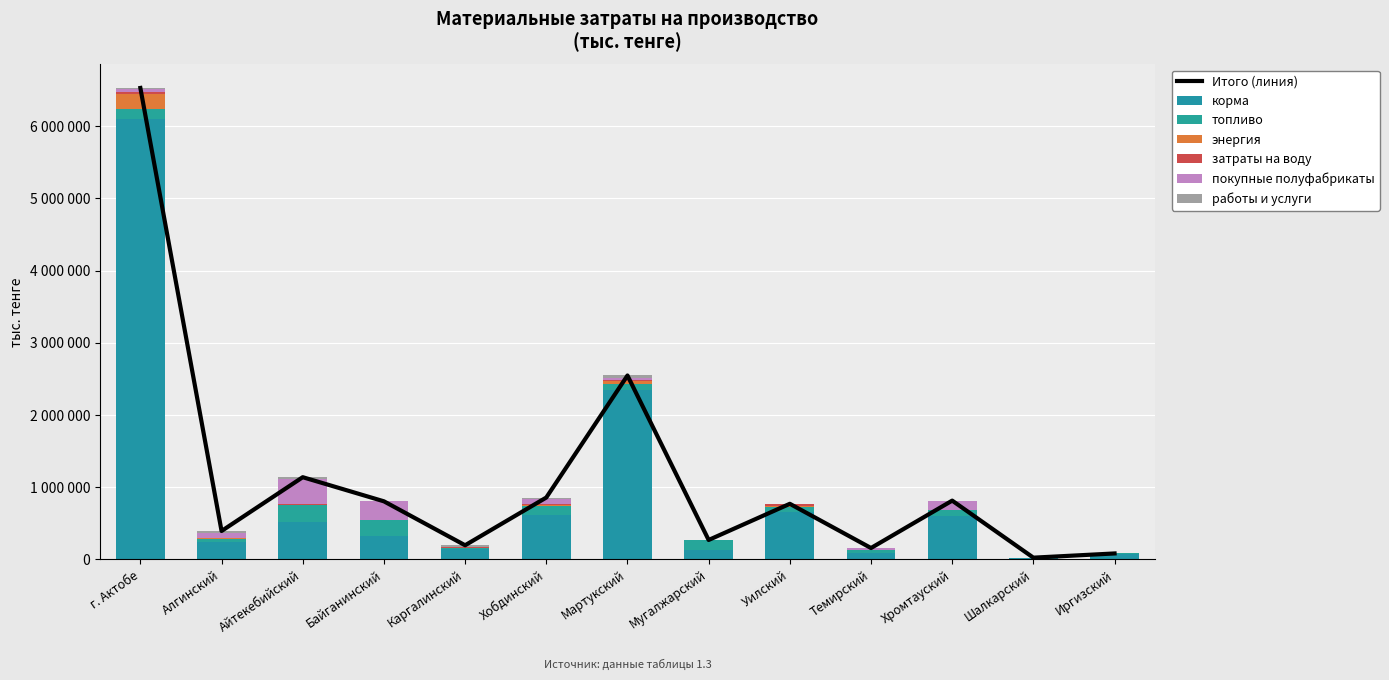

What is the label of the 13th bar from the left?

Иргизский